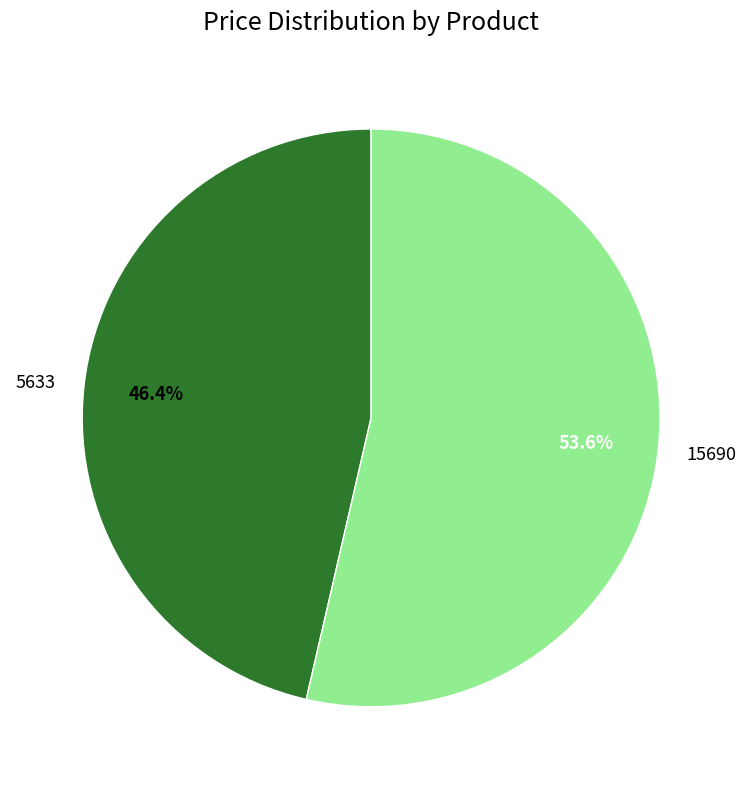

To the nearest percent, what is the combined percentage of 5633 and 15690?

100%